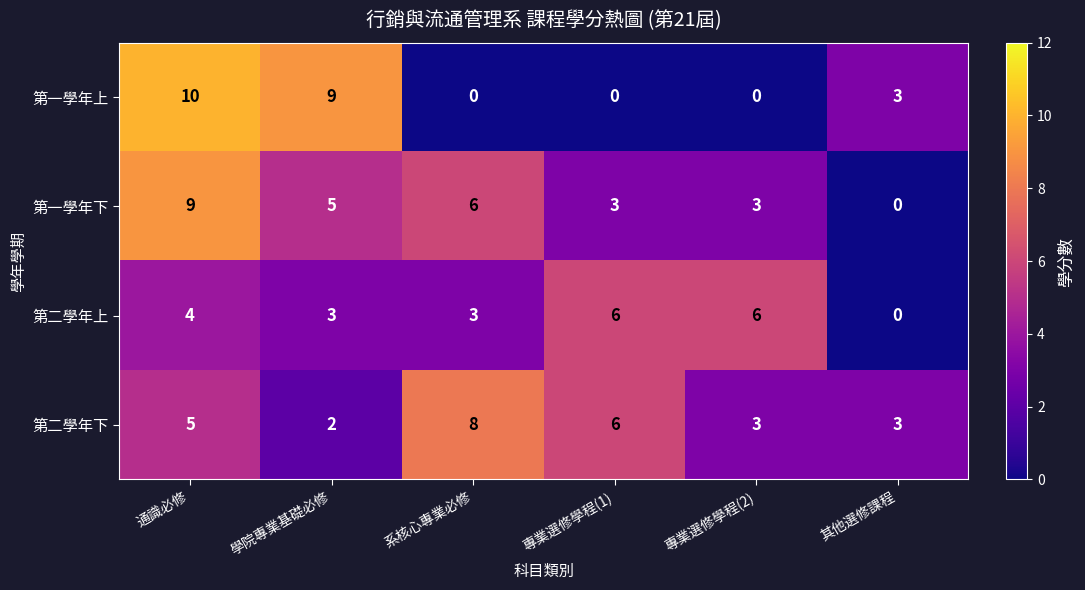

What is the average value of the 第一學年上 series?

4